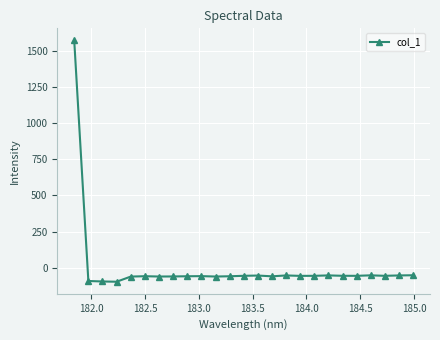

What is the value of the 8th point from the left?

-60.4